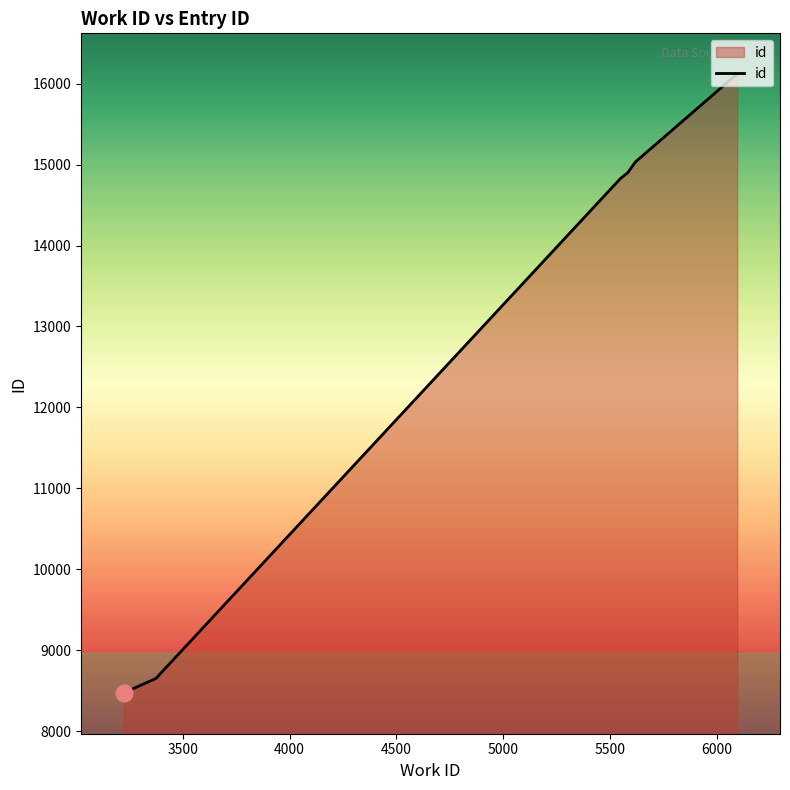

What is the smallest value displayed?

8470